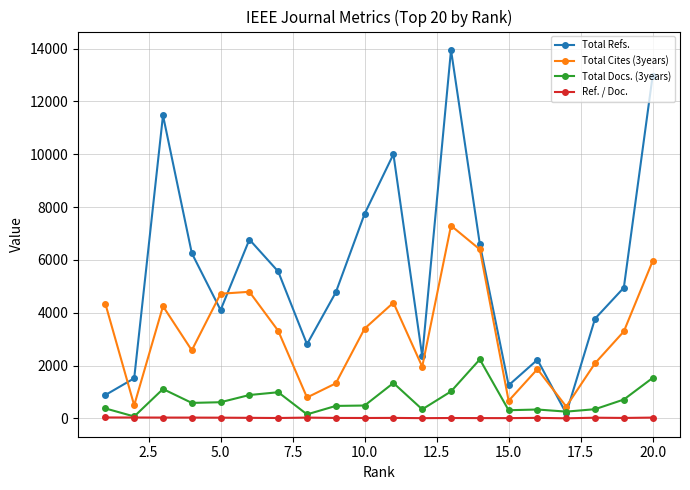

True or false: Total Cites (3years) and Ref. / Doc. intersect in this chart.

False